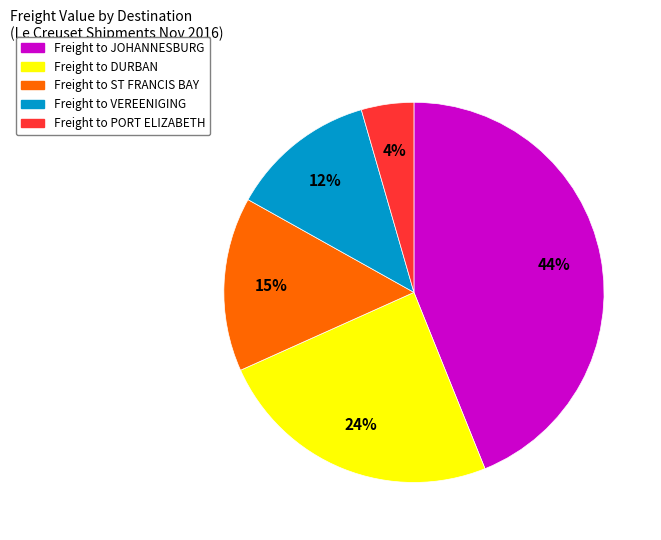

Is there any slice that represents more than half of the pie?

No